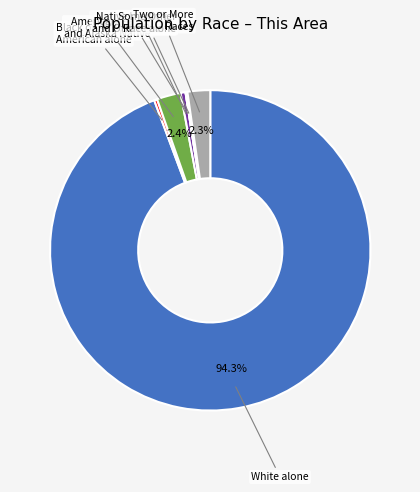

Is there any slice that represents more than half of the pie?

Yes